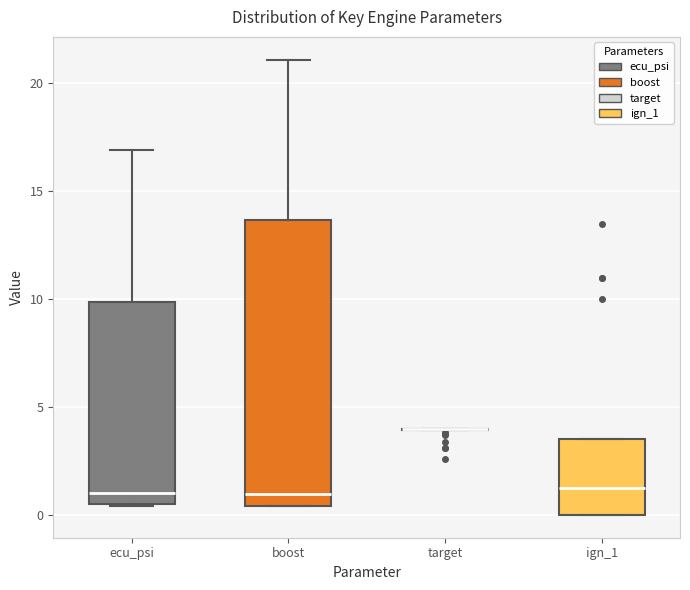

Reading left to right, transcribe this box plot: for each box, give where its median line is, the range the box spans, and where its two whiskers end, as read against the y-axis. The values are not printed on the chart, so give them approximately, as read against the axis.

ecu_psi: median 1.0, box 0.5 to 10.0, whiskers 0.5 to 17.0
boost: median 1.0, box 0.5 to 13.5, whiskers 0.5 to 21.0
target: box collapsed to a line at 4.0, whiskers 4.0 to 4.0
ign_1: median 1.5, box 0.0 to 3.5, whiskers 0.0 to 3.5